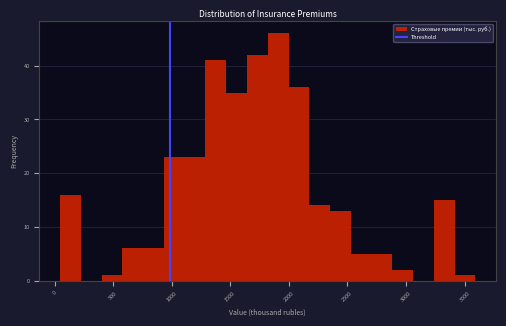

Around what value on the x-axis is the tallest bar? Give the approximate position of its centre, as read against the axis.

1900